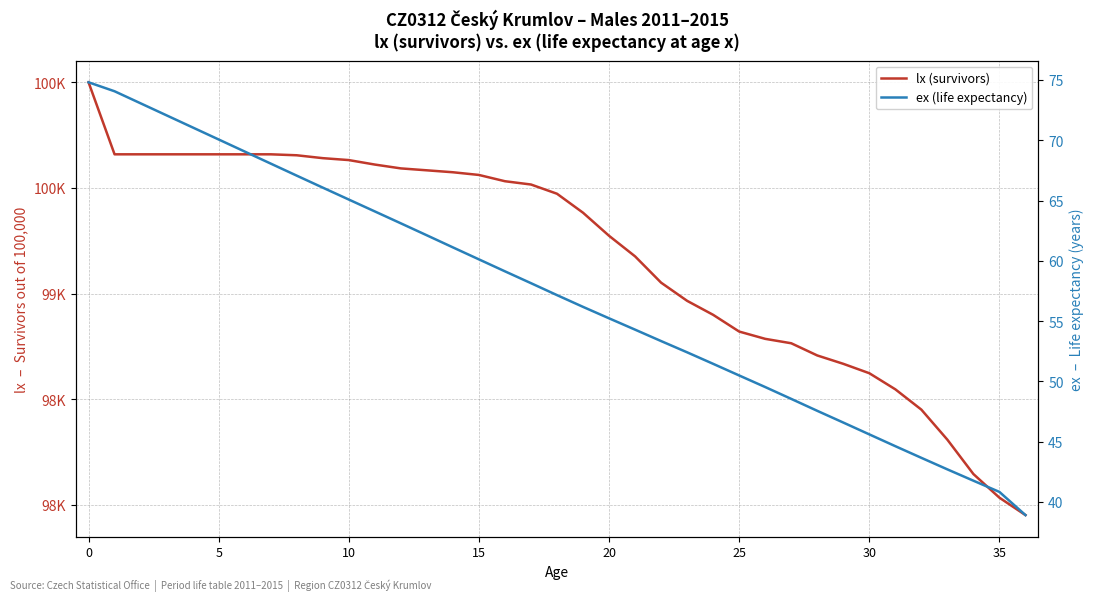

How many series are shown in this chart?

2